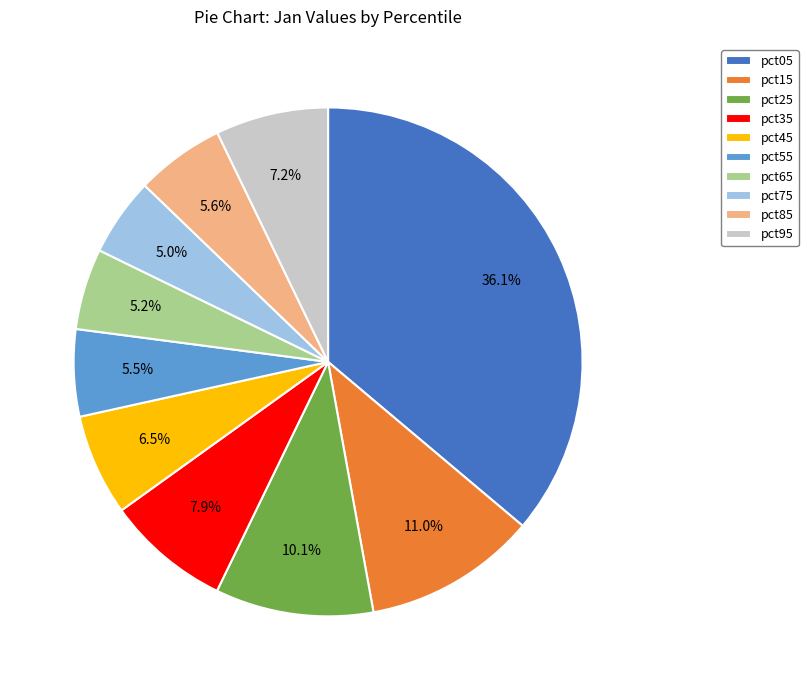

Count the number of slices in the pie.

10